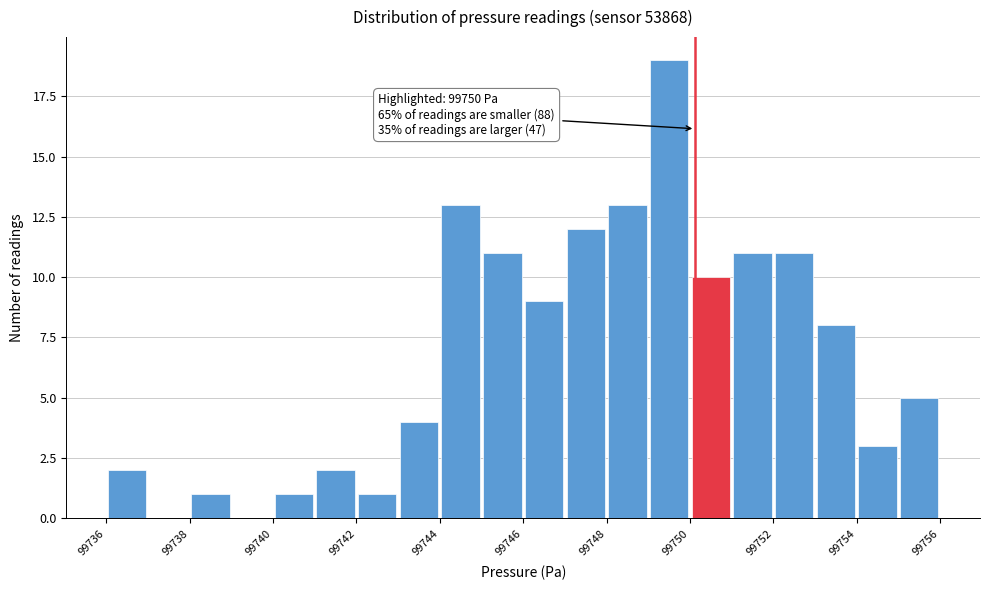

Which range on the x-axis has the tallest bar?

99748.8 to 99749.8